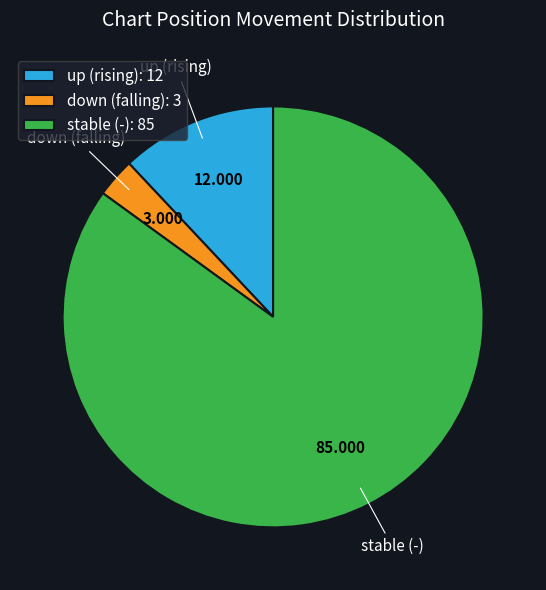

Is there a majority slice in this chart?

Yes